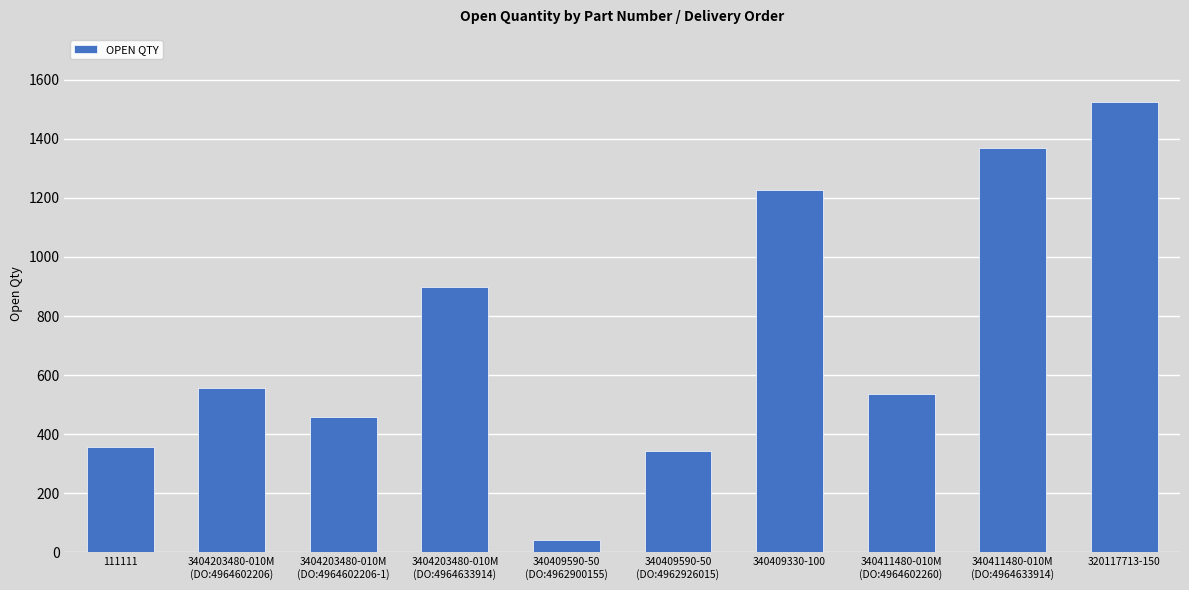

Is it true that the value at 111111 is 507?

False